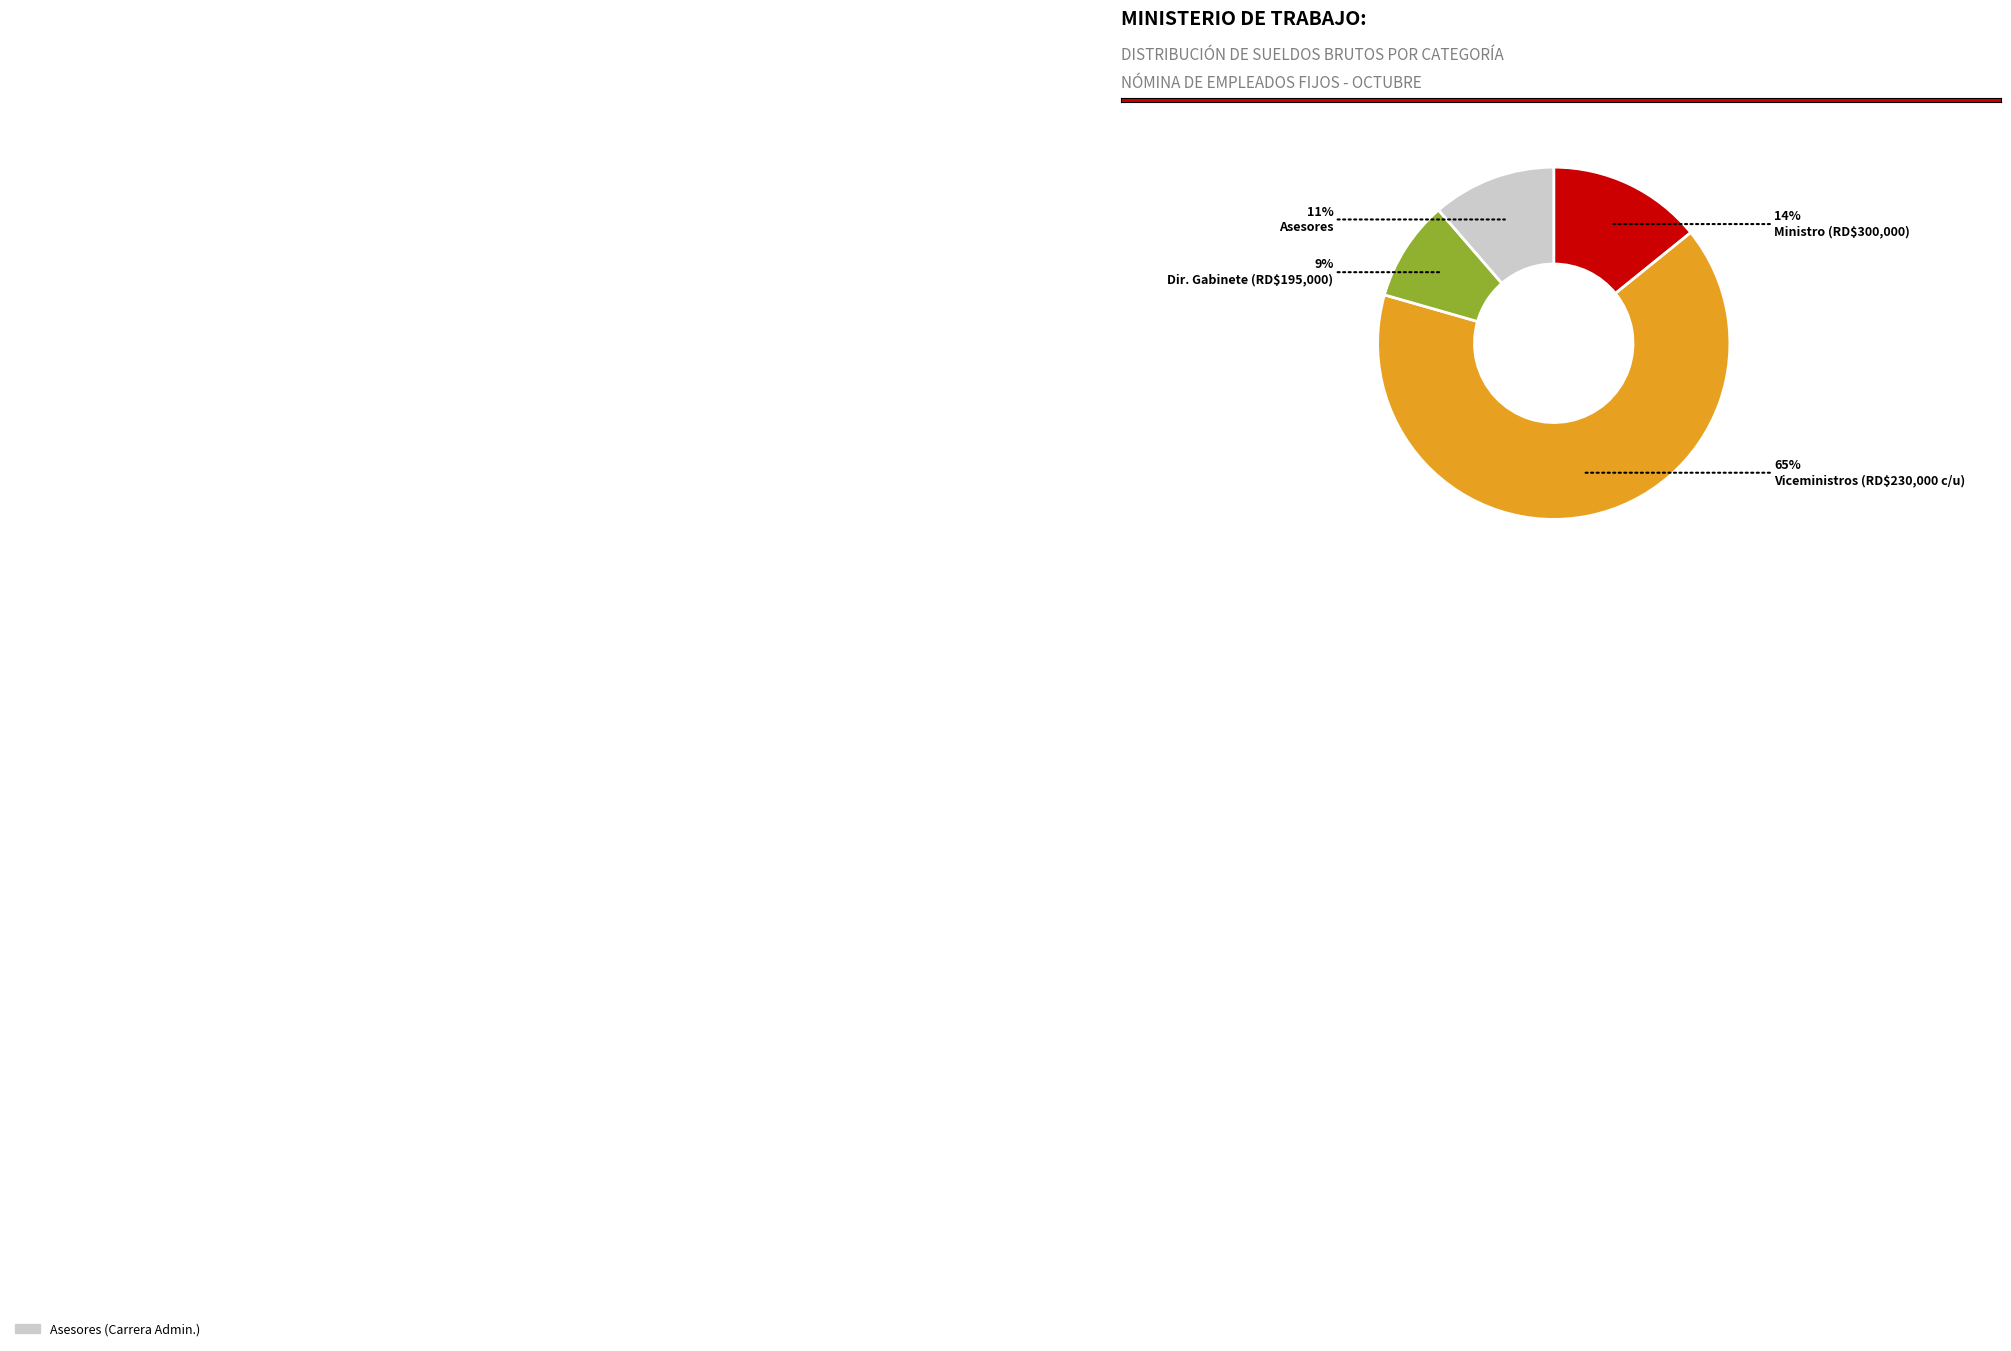

What is the largest slice in the pie chart?

Viceministros (RD$230,000 c/u)